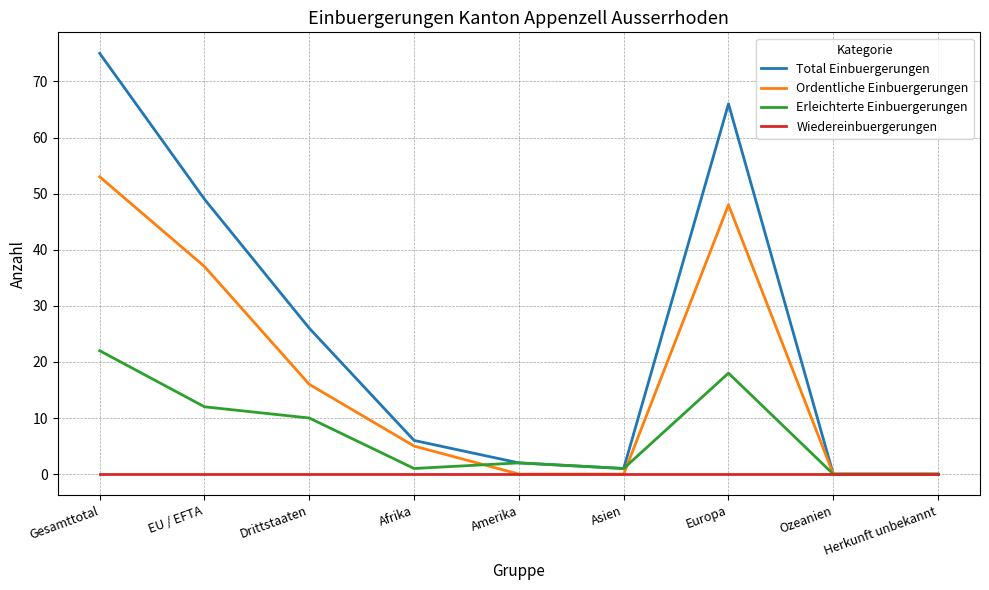

What value does the Erleichterte Einbuergerungen series have at Drittstaaten, to the nearest 5?

10